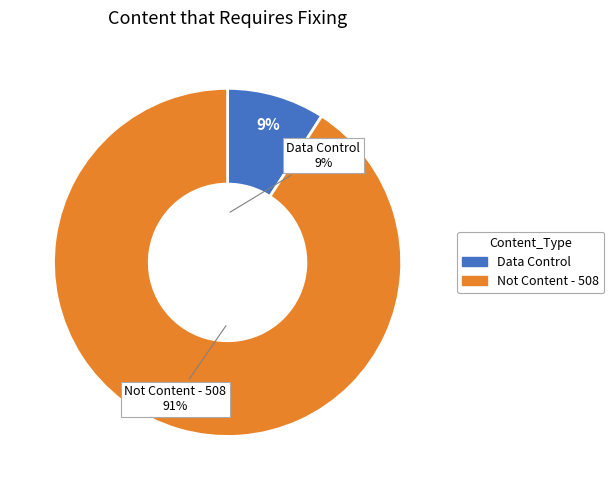

Count the number of slices in the pie.

2